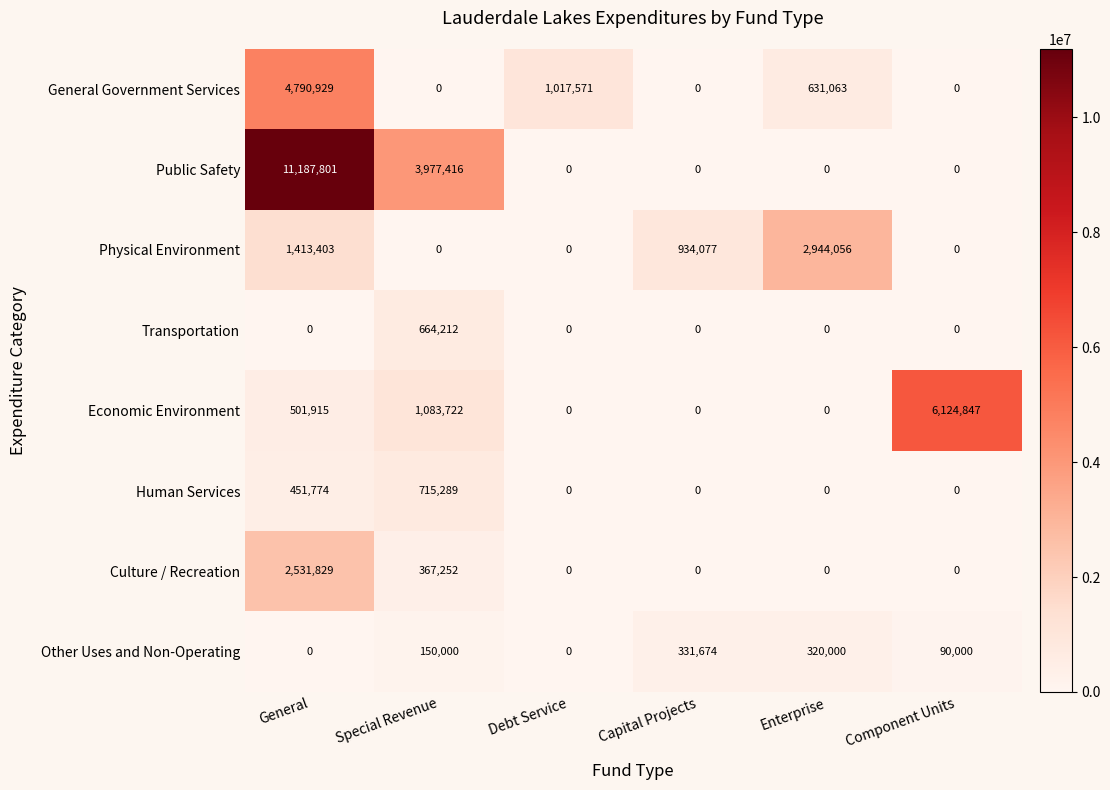

The Public Safety series shows -3514209 at Enterprise. True or false?

False